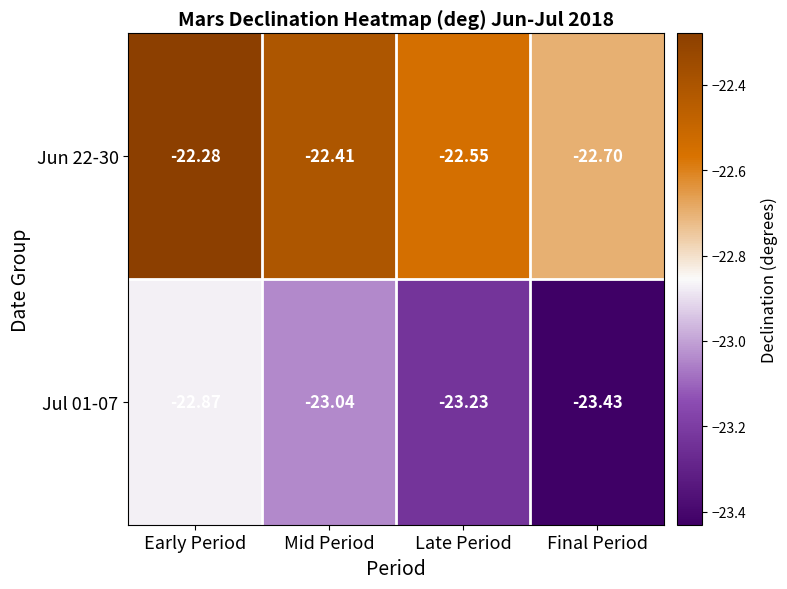

Rank the series by their average value, from lowest to highest.

Jul 01-07, Jun 22-30